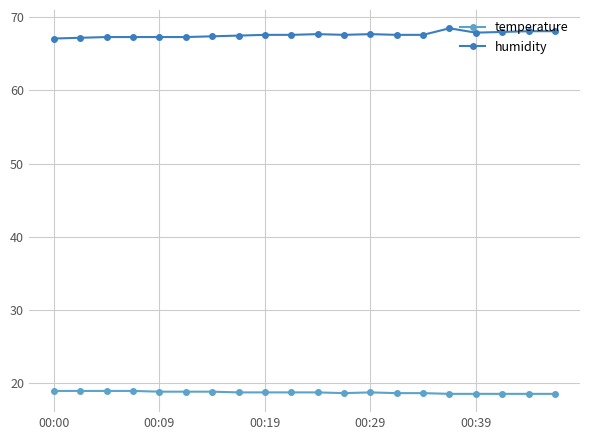

What is the sum of all temperature values?

373.8